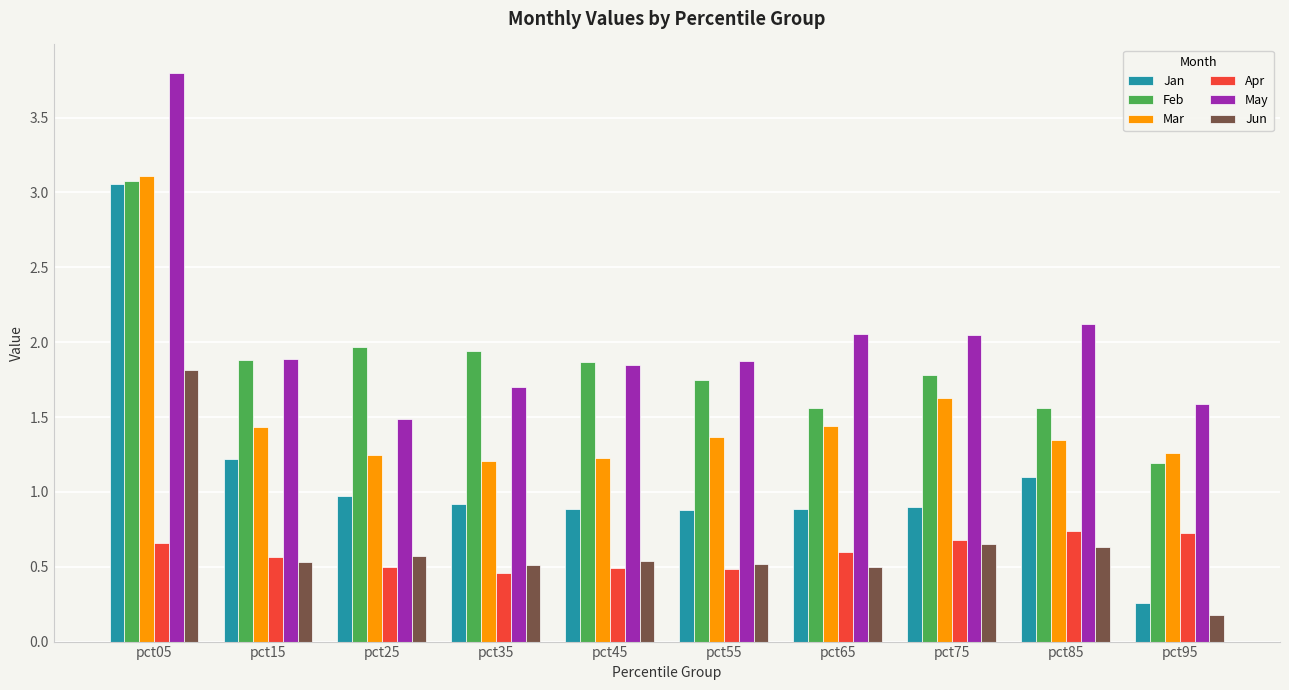

What value does the Apr series have at pct15?

0.6